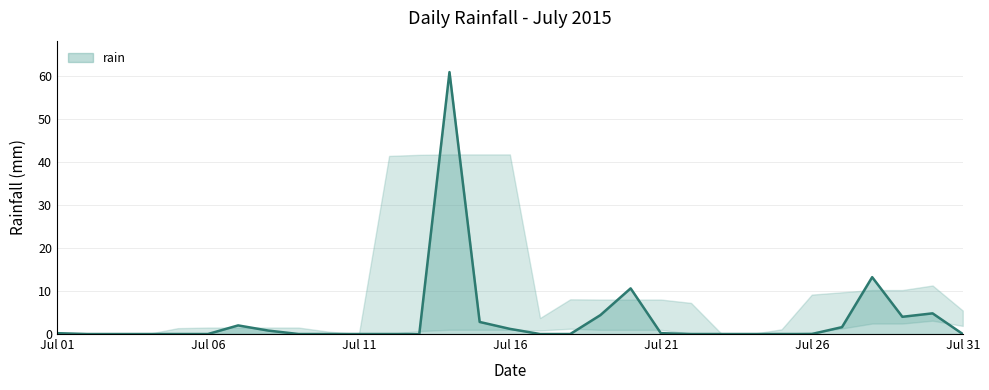

What is the greatest value displayed?

60.8